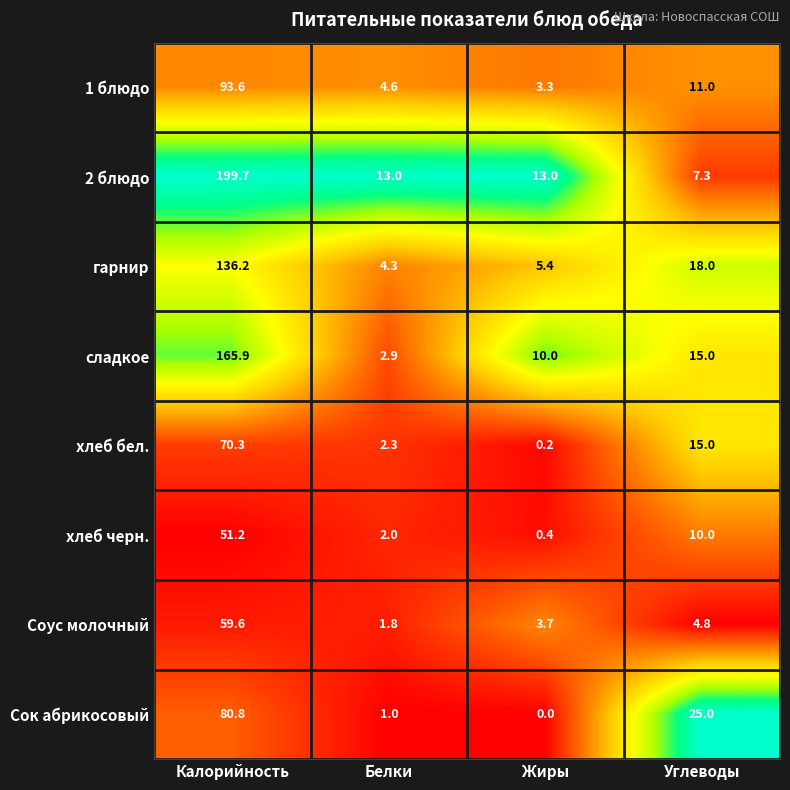

Is it true that сладкое equals 165.9 at Калорийность?

True